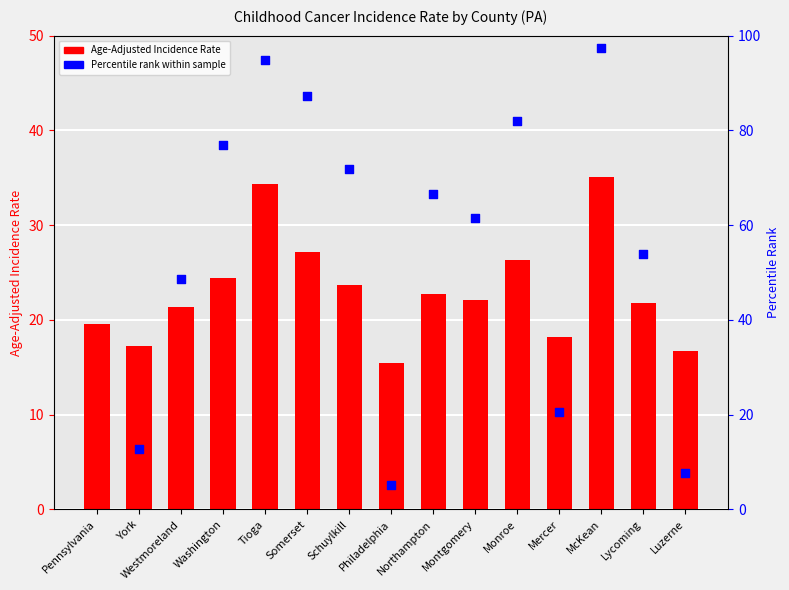

What is the change in value from Somerset to Northampton?

-4.5